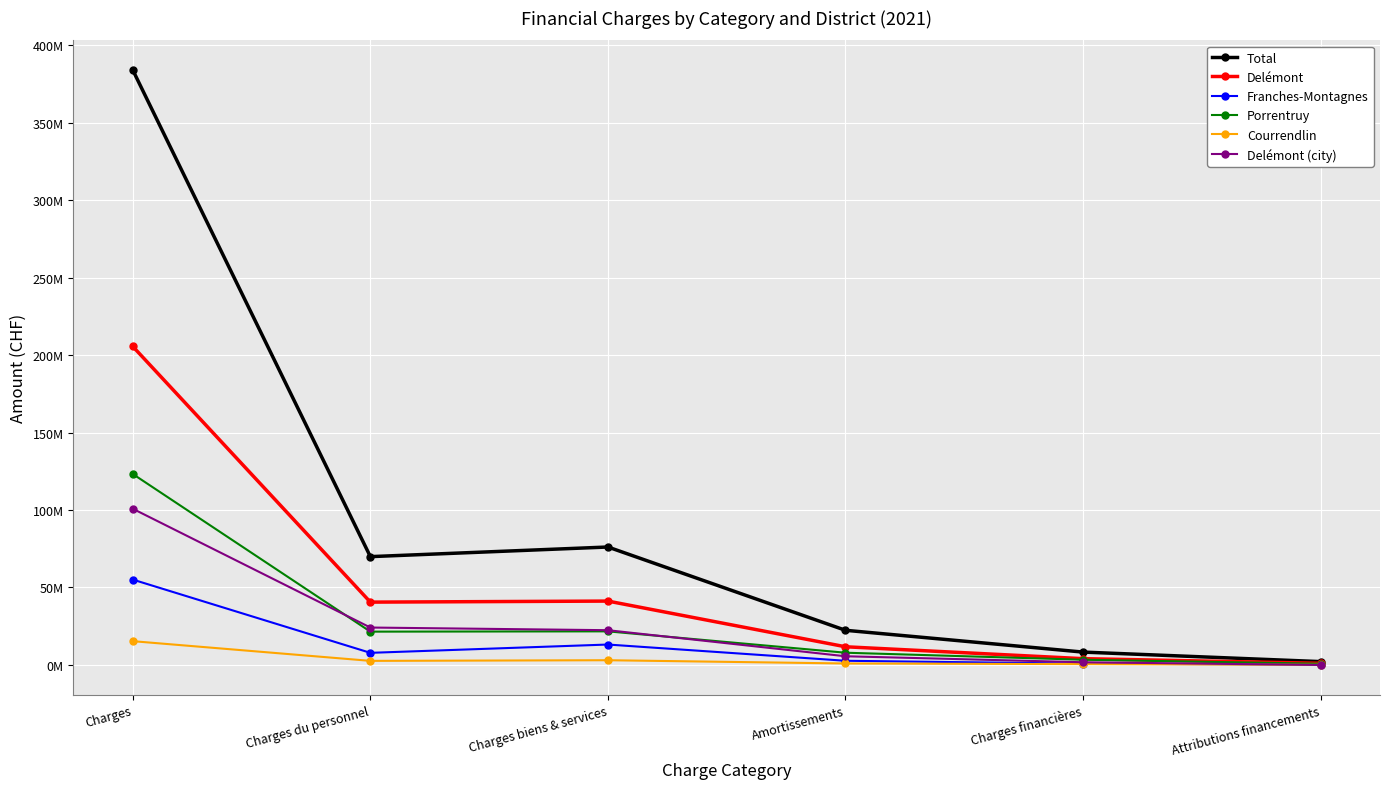

Between Charges du personnel and Charges financières, which is larger?

Charges du personnel